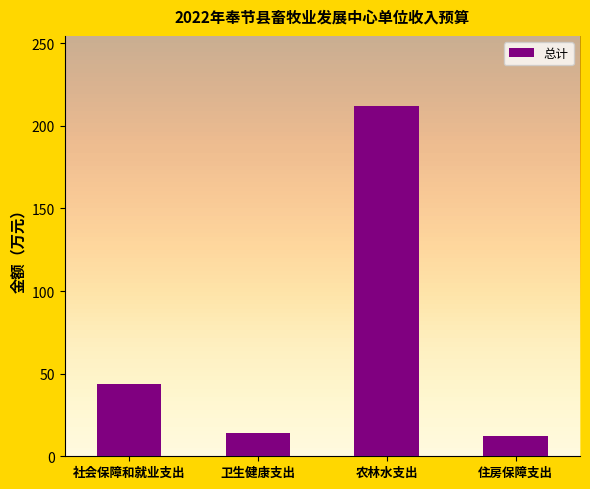

Read the value at 卫生健康支出.

14.1